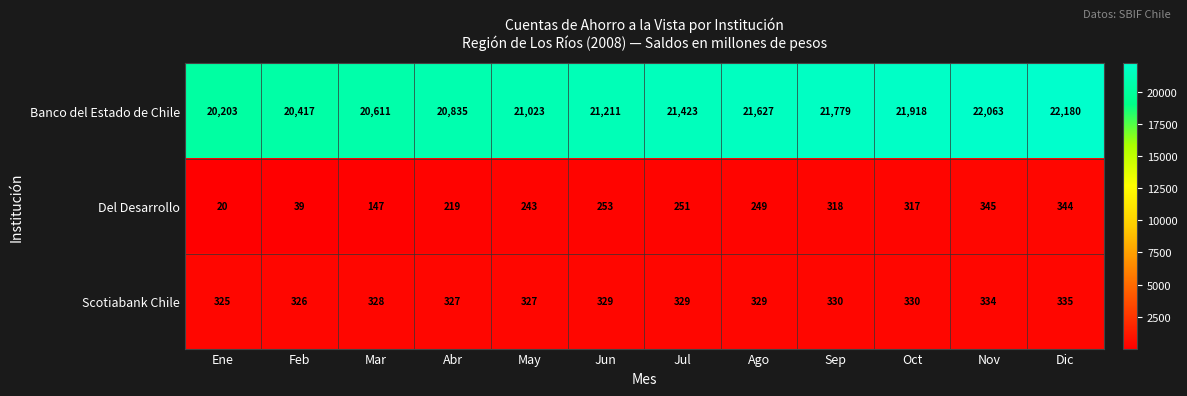

Rank the categories by Del Desarrollo value from highest to lowest.

Nov, Dic, Sep, Oct, Jun, Jul, Ago, May, Abr, Mar, Feb, Ene